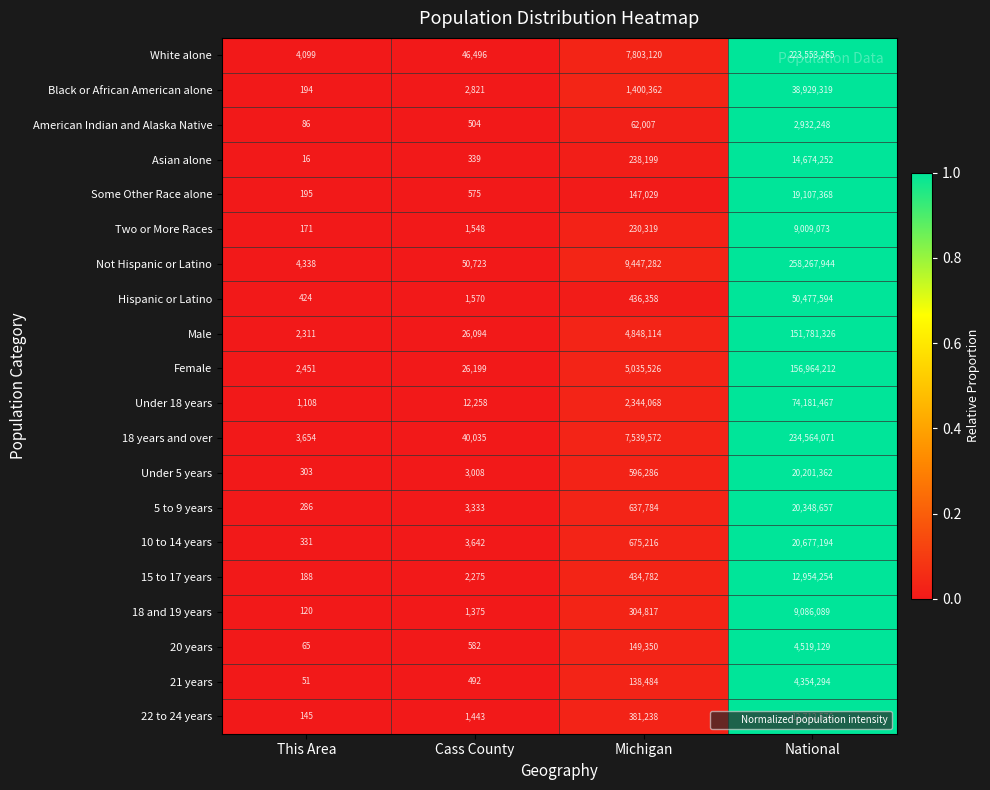

Which category has the lowest value across all series?

This Area